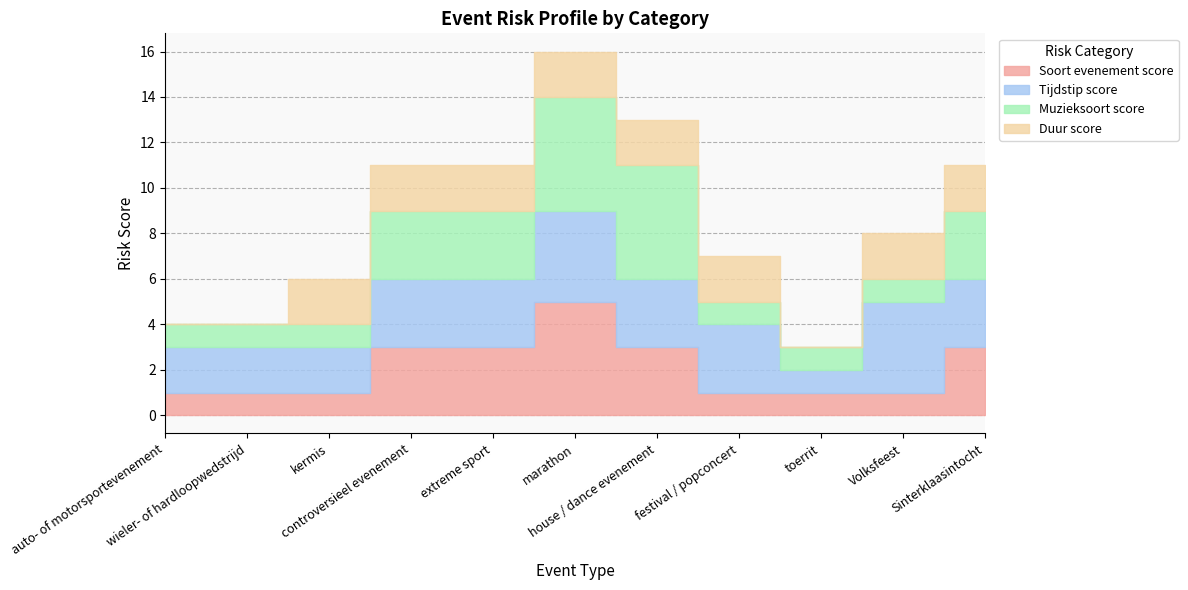

At which category does the chart reach its peak across all series?

marathon